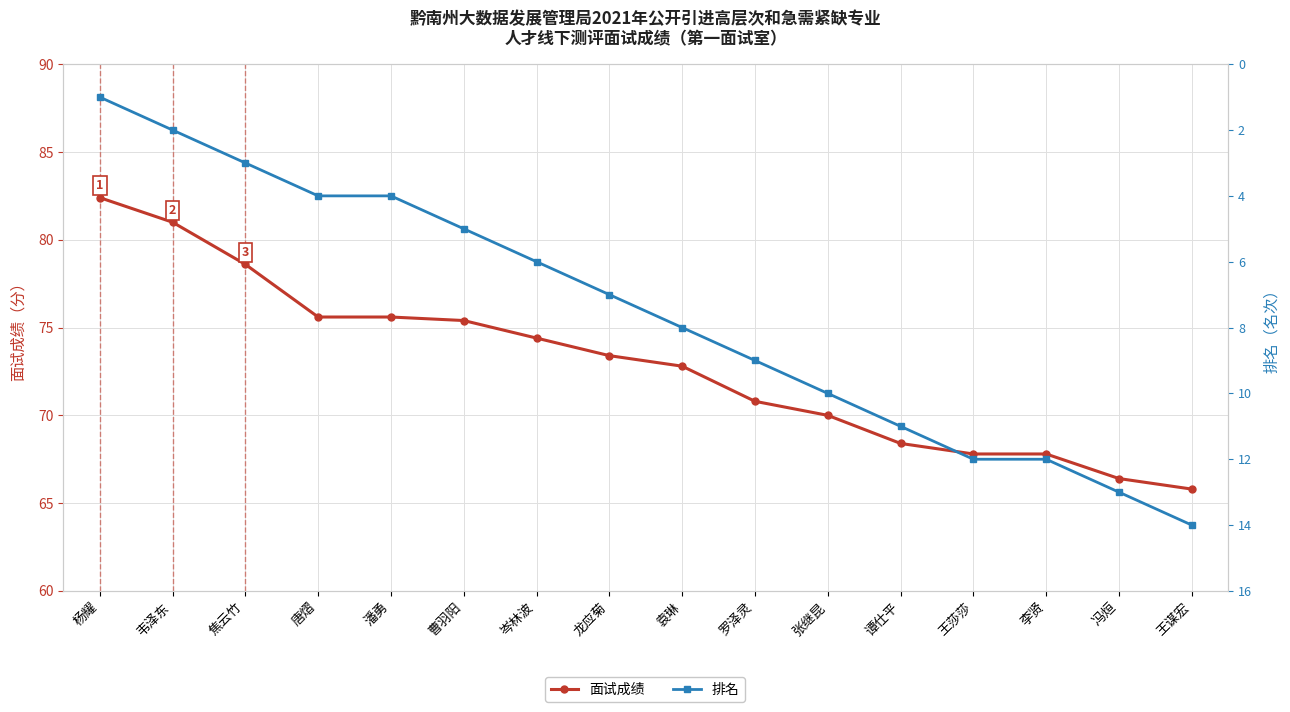

True or false: 排名 and 面试成绩 intersect in this chart.

False